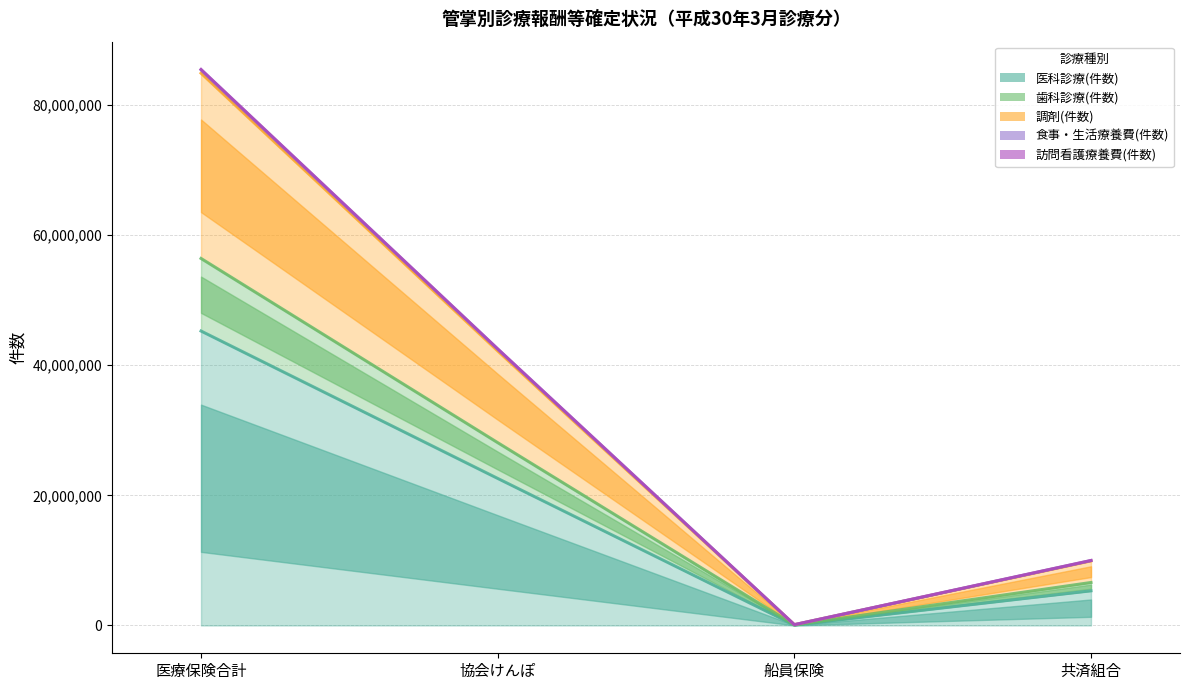

What value does the 医科診療(件数) series have at 船員保険?

66263